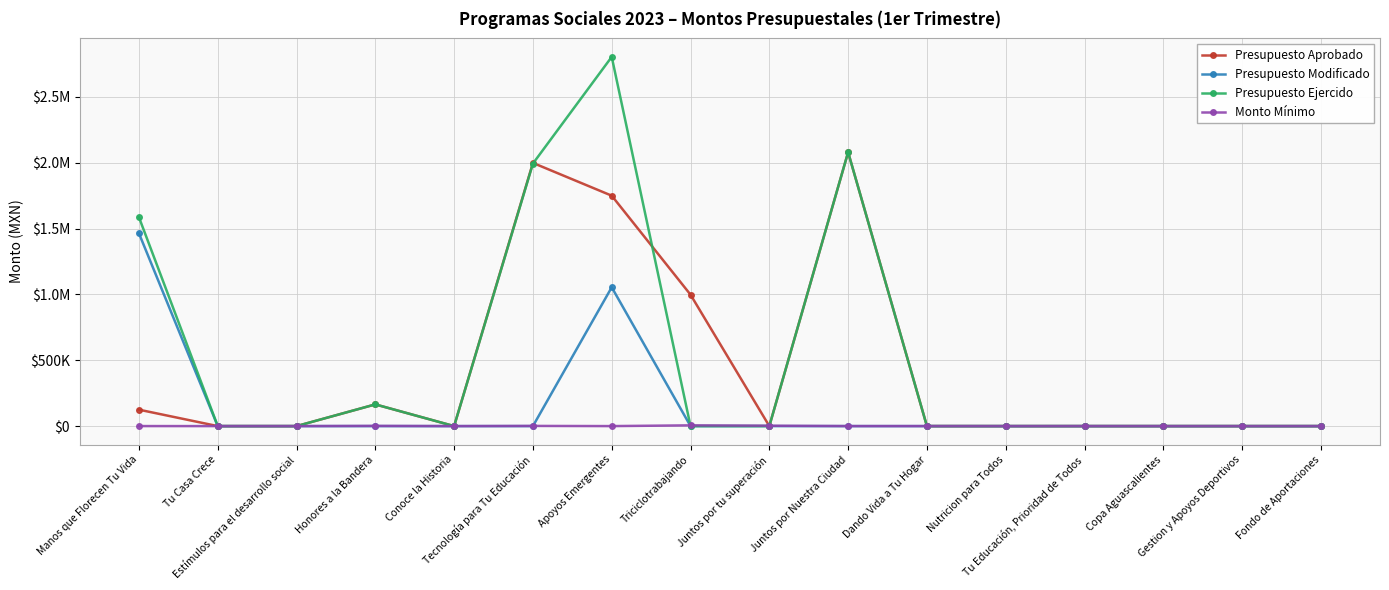

What are all the series names shown in the legend?

Presupuesto Aprobado, Presupuesto Modificado, Presupuesto Ejercido, Monto Mínimo